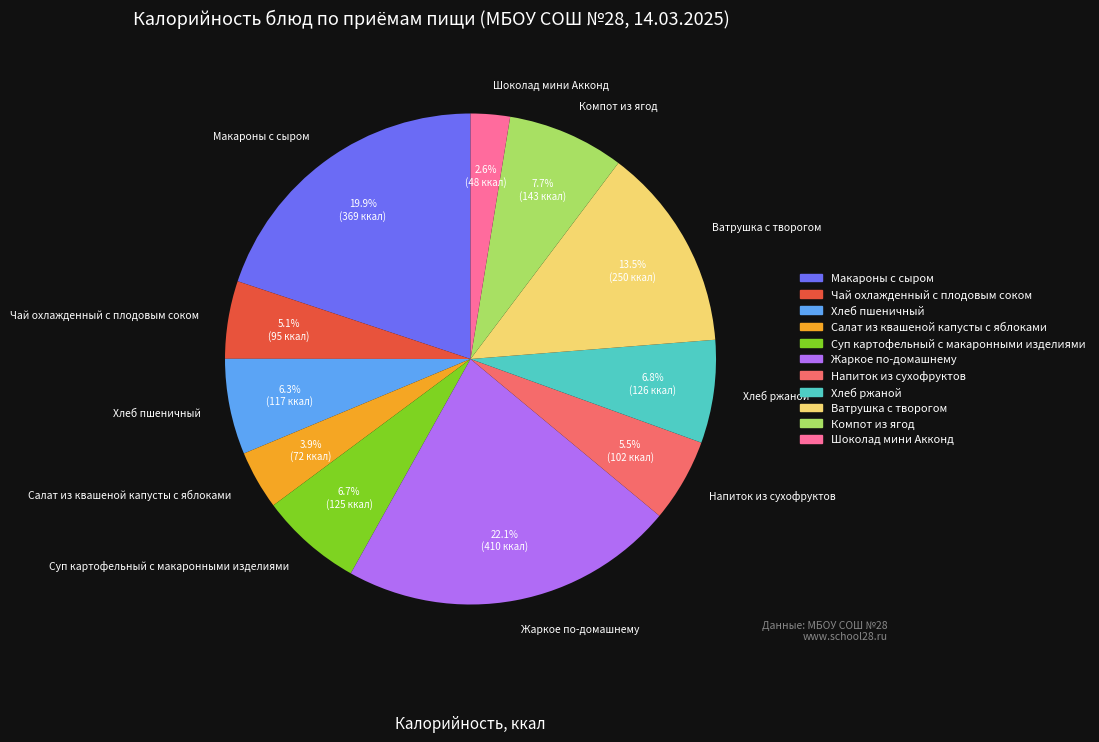

Do Шоколад мини Акконд and Чай охлажденный с плодовым соком together represent more than half of the pie?

No